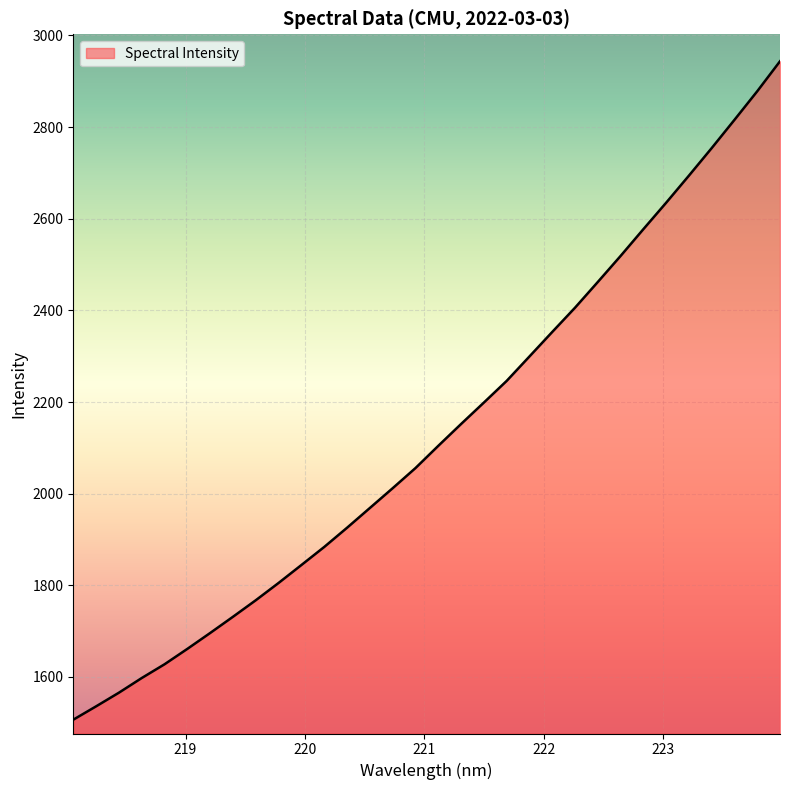

Reading left to right, transcribe all the data shown in this chart.

1506.7	1535.8	1565.6	1597.6	1627.7	1661.3	1696.0	1731.4	1767.5	1805.2	1844.4	1883.8	1925.7	1968.8	2011.9	2055.9	2104.4	2152.0	2198.8	2246.1	2299.5	2352.9	2405.9	2462.0	2518.8	2577.2	2635.0	2694.1	2754.2	2815.9	2878.3	2943.7